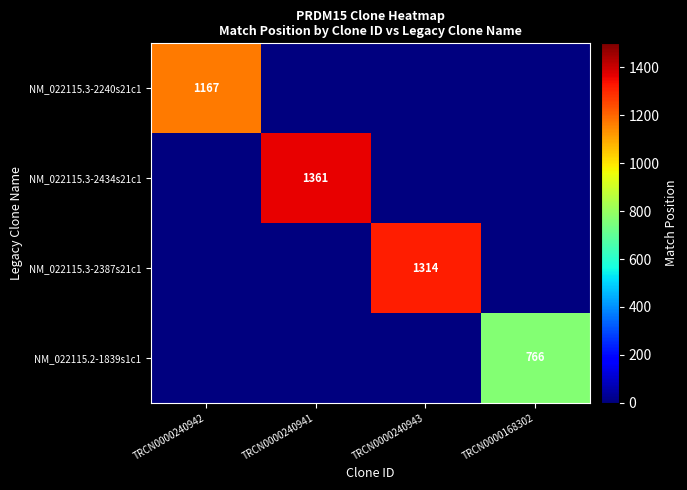

Rank the series at TRCN0000240943 from lowest to highest value.

NM_022115.3-2240s21c1, NM_022115.3-2434s21c1, NM_022115.2-1839s1c1, NM_022115.3-2387s21c1